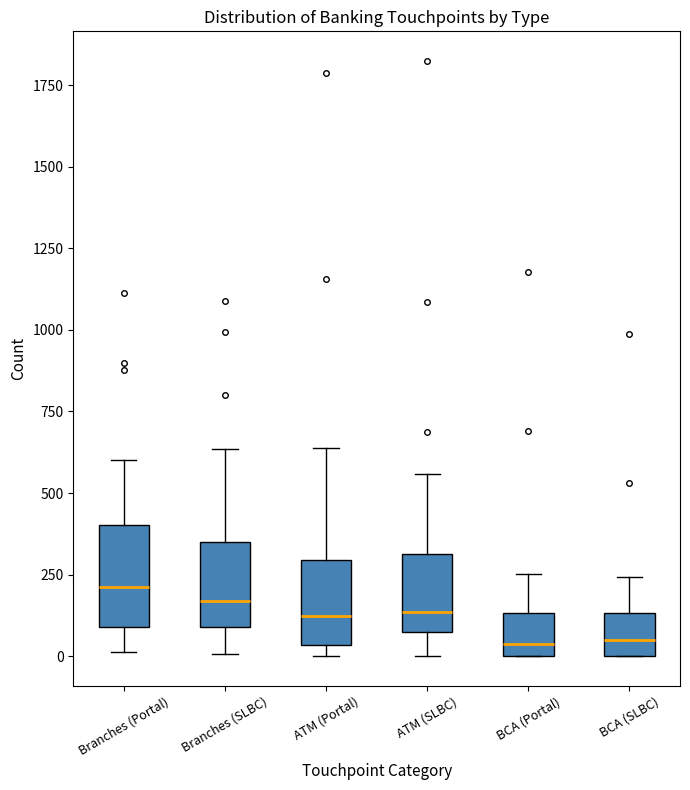

Reading left to right, read every box against the y-axis: the position of its median line, the range the box covers, and the ends of its whiskers. The values are not printed on the chart, so give them approximately, as read against the axis.

Branches (Portal): median 200, box 100 to 400, whiskers 0 to 600
Branches (SLBC): median 150, box 100 to 350, whiskers 0 to 650
ATM (Portal): median 100, box 50 to 300, whiskers 0 to 650
ATM (SLBC): median 150, box 100 to 300, whiskers 0 to 550
BCA (Portal): median 50, box 0 to 150, whiskers 0 to 250
BCA (SLBC): median 50, box 0 to 150, whiskers 0 to 250